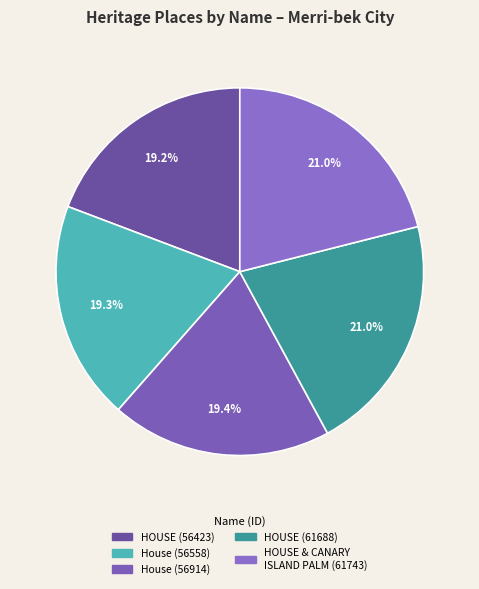

What percentage is the HOUSE (56423) slice, to the nearest percent?

19%